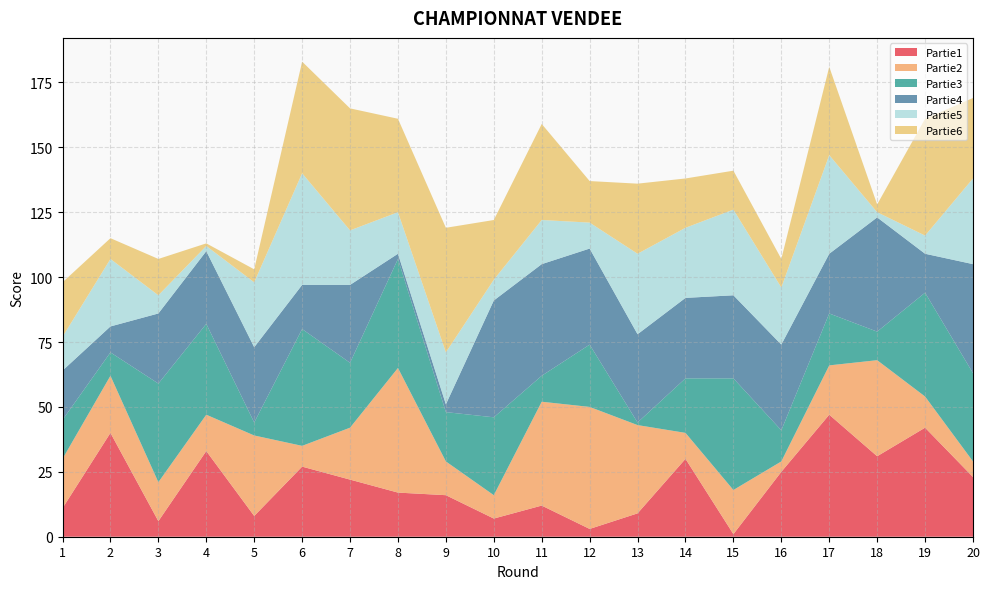

Reading right to left, extract all data points from this chart.

Partie1: 23	42	31	47	25	1	30	9	3	12	7	16	17	22	27	8	33	6	40	11
Partie2: 6	12	37	19	4	17	10	34	47	40	9	13	48	20	8	31	14	15	22	19
Partie3: 34	40	11	20	12	43	21	1	24	10	30	19	42	25	45	5	35	38	9	15
Partie4: 42	15	44	23	33	32	31	34	37	43	45	3	2	30	17	29	28	27	10	19
Partie5: 33	7	2	38	22	33	27	31	10	17	8	20	16	21	43	25	2	7	26	13
Partie6: 31	45	3	34	11	15	19	27	16	37	23	48	36	47	43	5	1	14	8	21